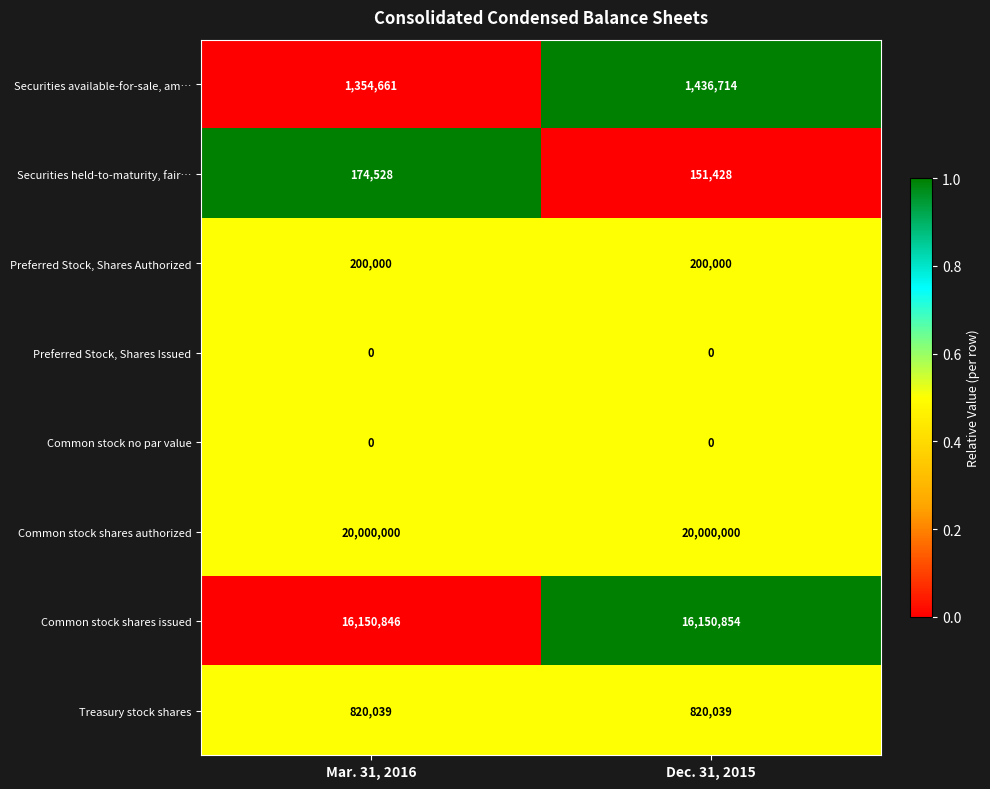

List the labels in order of Common stock shares issued value, smallest first.

Mar. 31, 2016, Dec. 31, 2015